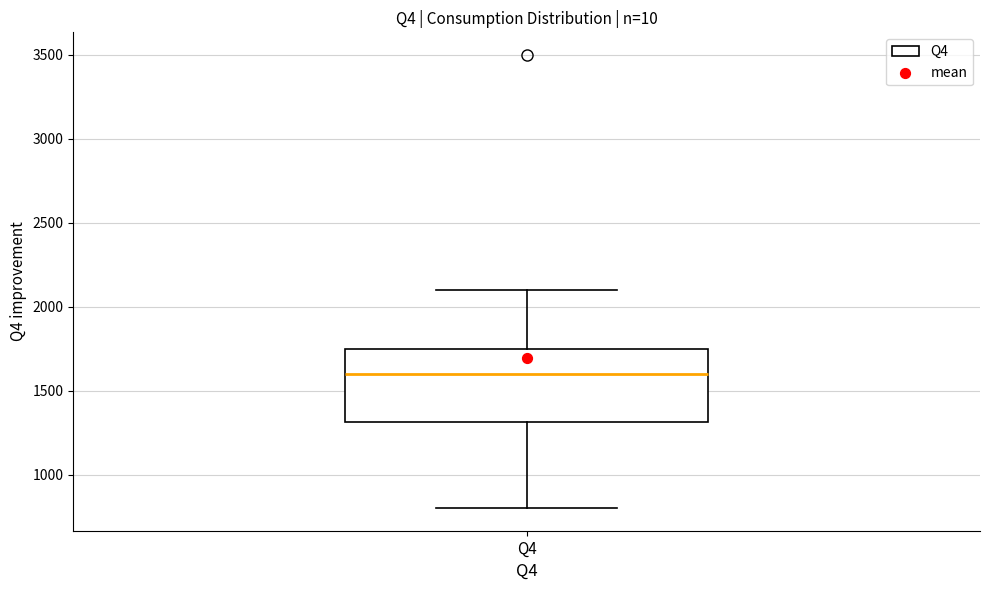

Transcribe this box plot: give where the median line is, the range the box spans, and where the two whiskers end, as read against the y-axis. The values are not printed on the chart, so give them approximately, as read against the axis.

median 1600, box 1300 to 1750, whiskers 800 to 2100